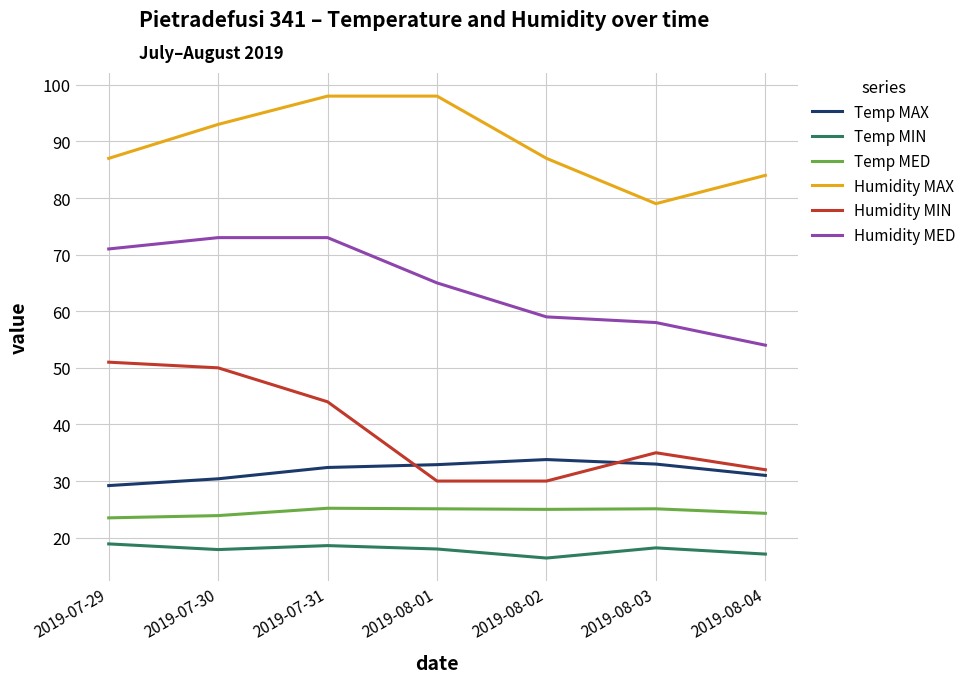

What is the difference between the Humidity MED values at 2019-08-04 and 2019-07-31?

19.0